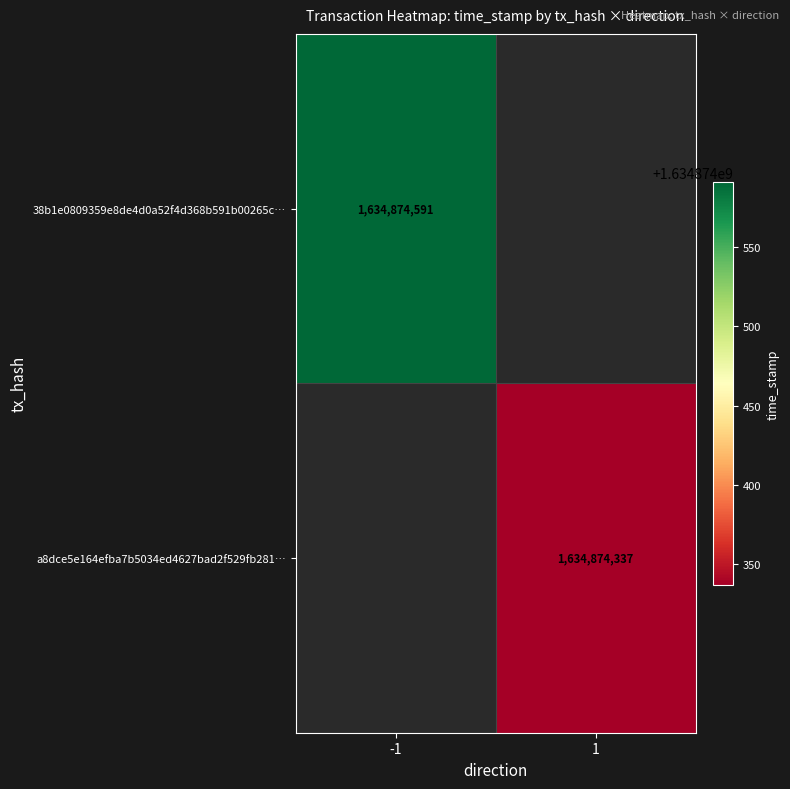

Reading right to left, extract all data points from this chart.

38b1e0809359e8de4d0a52f4d368b591b00265c: 1634874591	-1
a8dce5e164efba7b5034ed4627bad2f529fb281: 1634874337	1